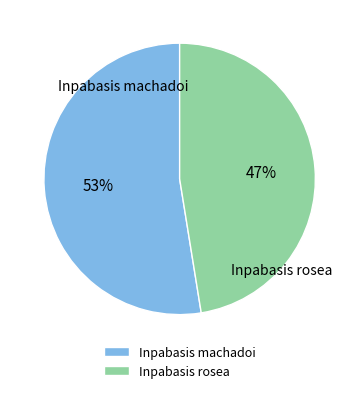

Between Inpabasis machadoi and Inpabasis rosea, which is larger?

Inpabasis machadoi